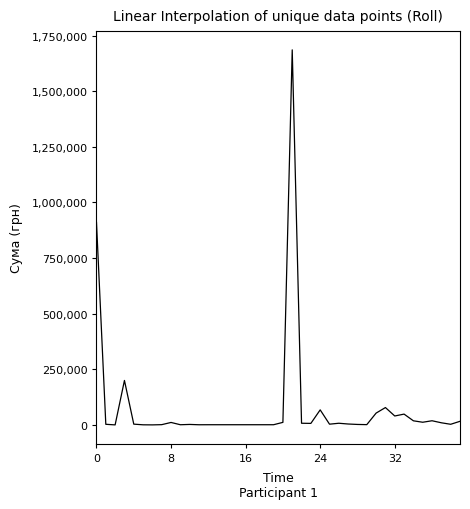

What is the greatest value displayed?

1685843.0